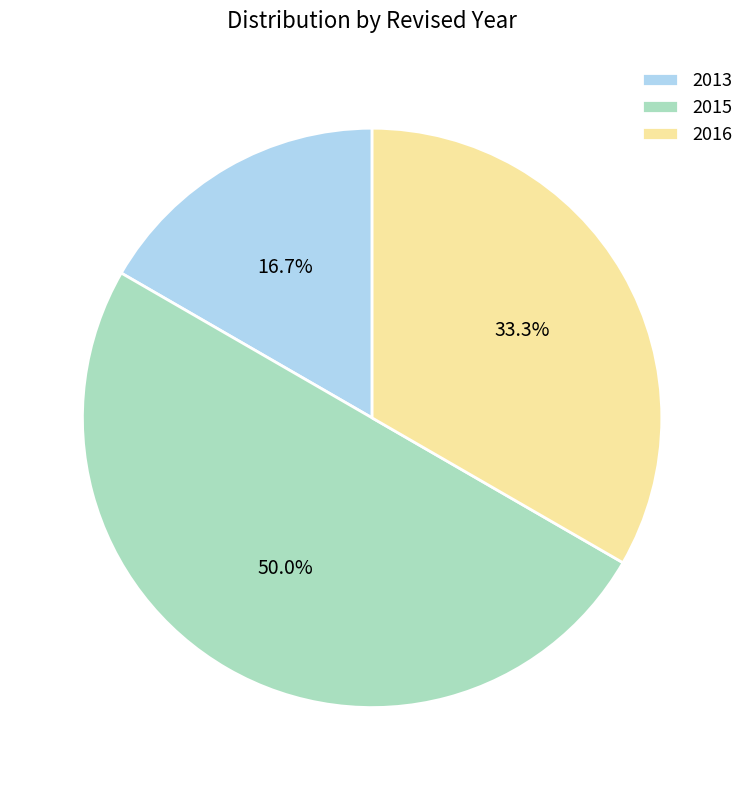

Rank the categories by value from lowest to highest.

2013, 2016, 2015